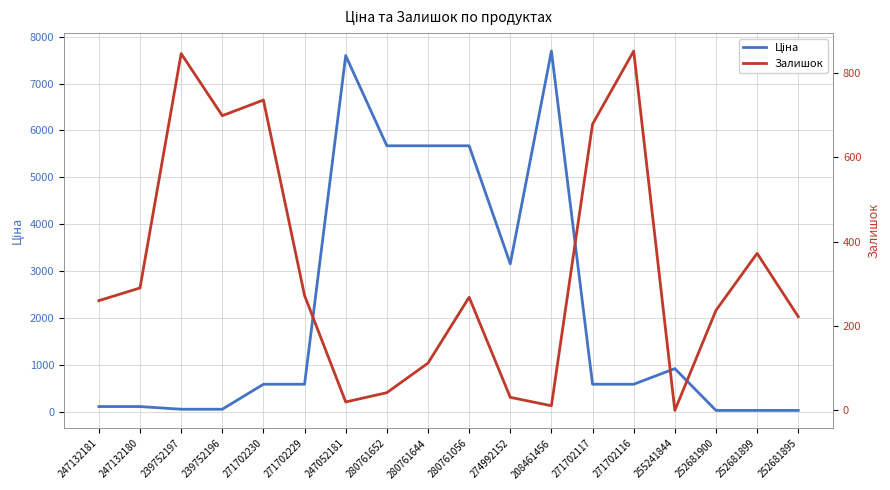

At which category does Ціна reach its first local peak?

247052181